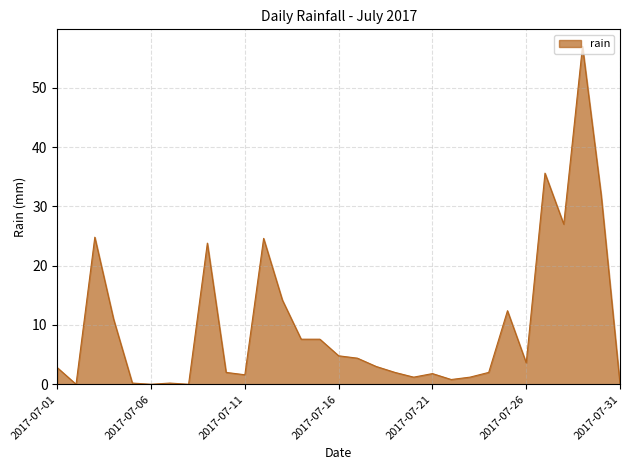

What is the difference between the maximum and minimum values?

57.0